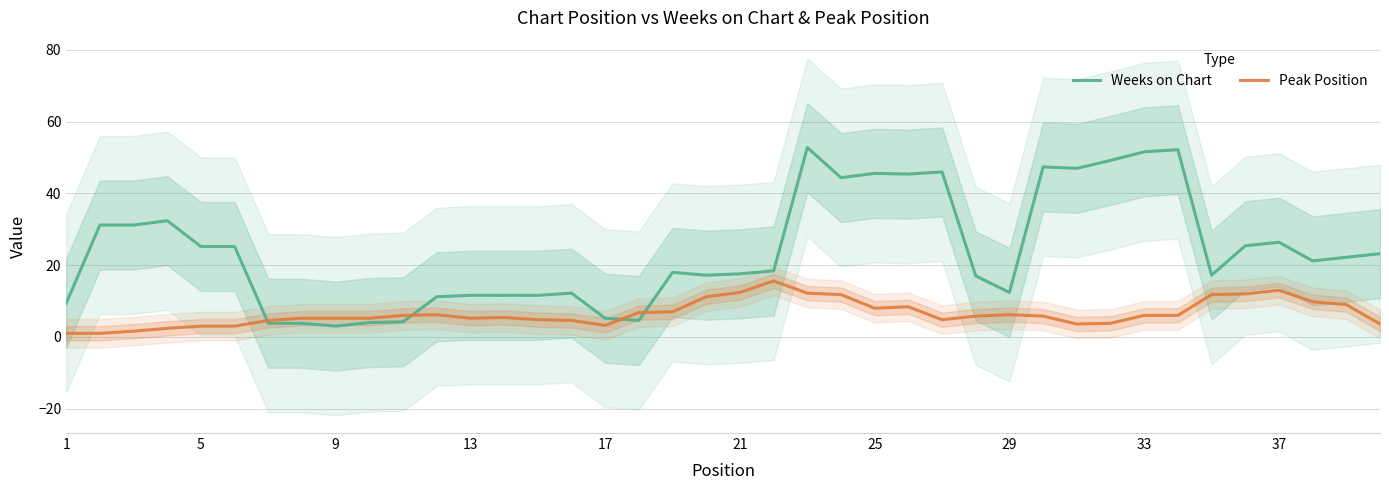

What is the sum of all Weeks on Chart values?

959.2